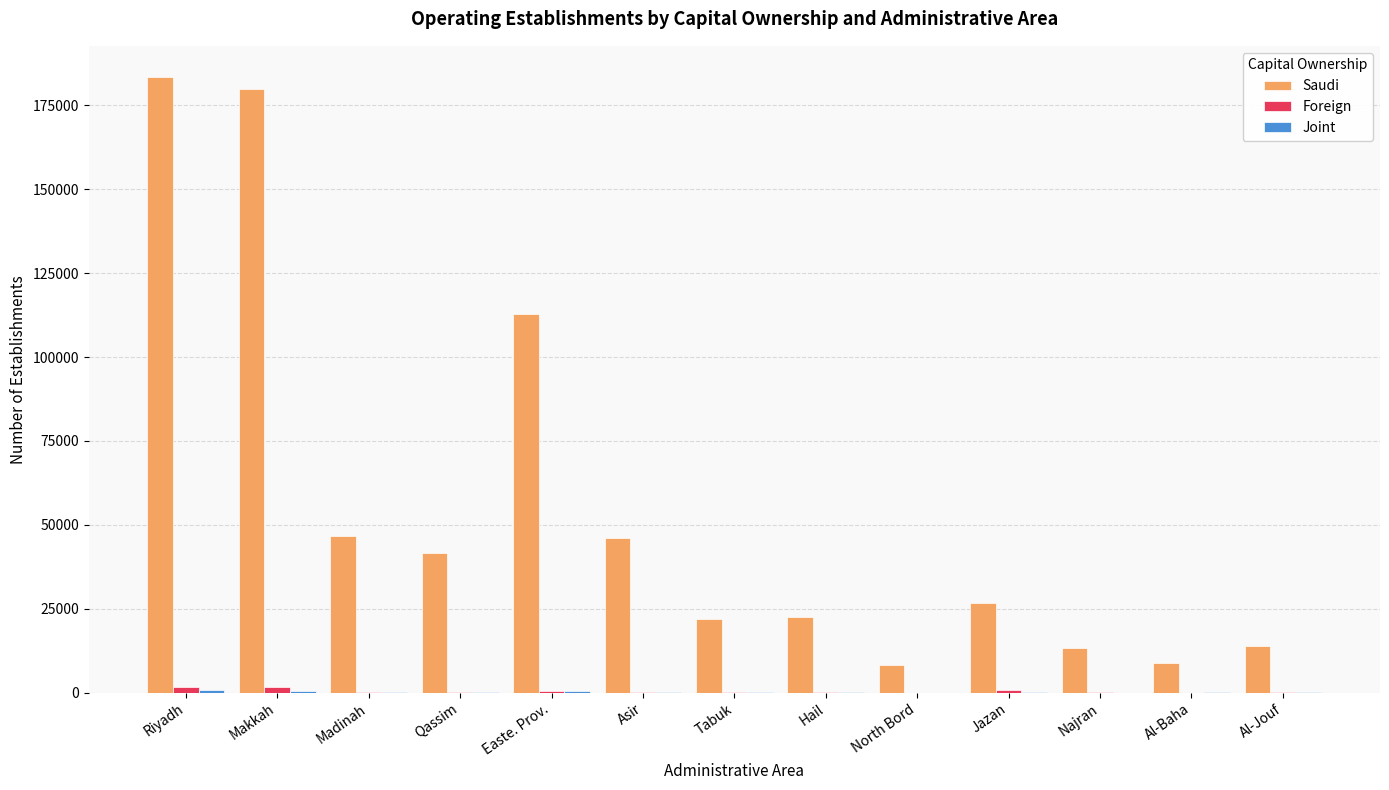

What is the sum of all Saudi values?

726282